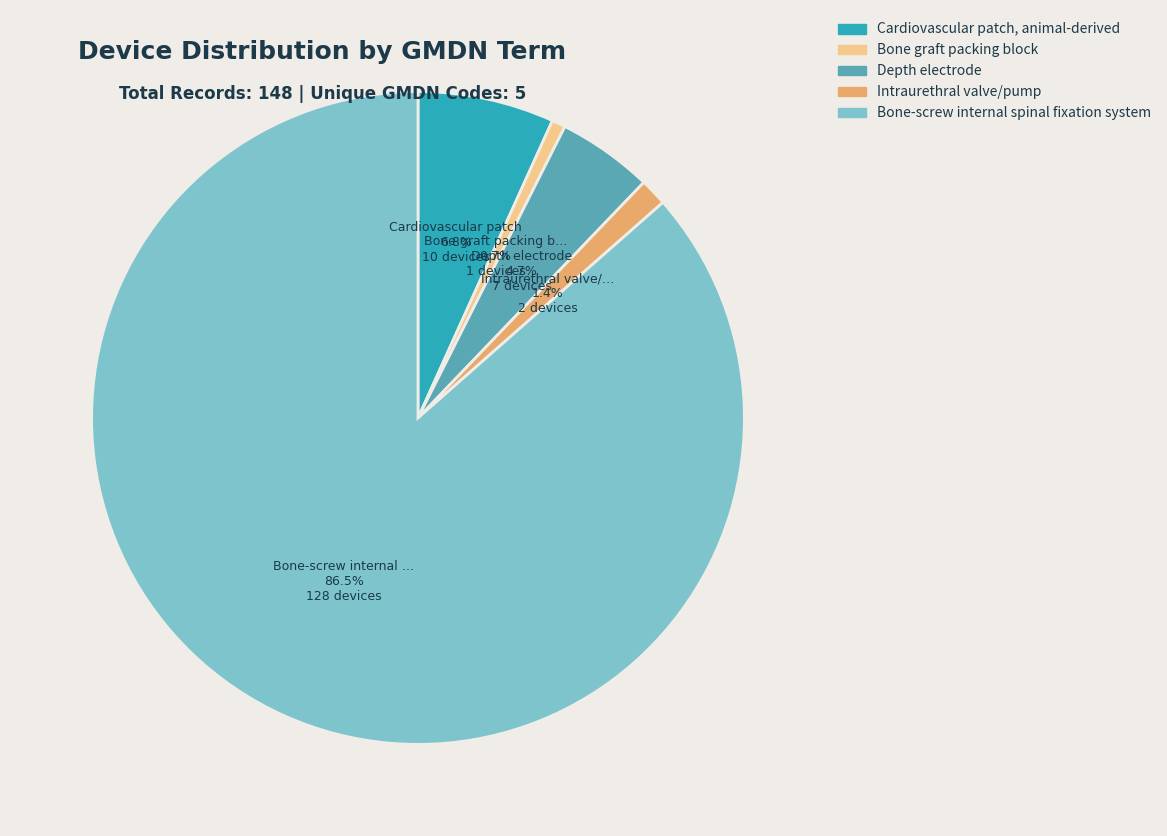

What percentage is the Intraurethral valve/pump slice, to the nearest percent?

1%